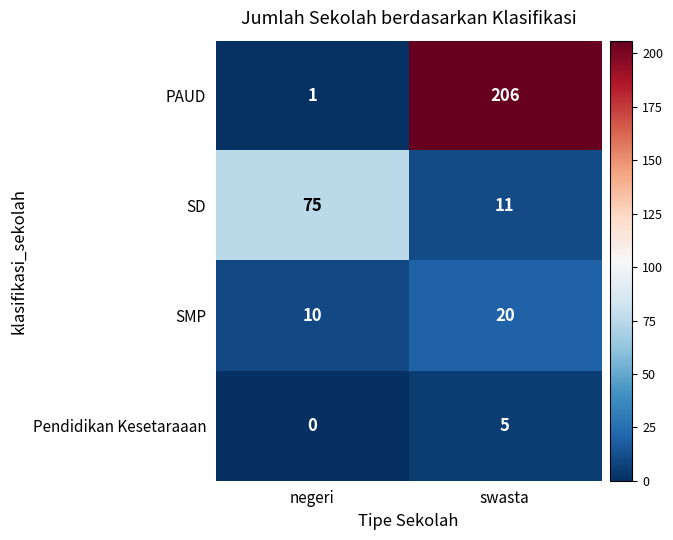

Reading left to right, list all the values displayed in this chart.

PAUD: negeri=1	swasta=206
SD: negeri=75	swasta=11
SMP: negeri=10	swasta=20
Pendidikan Kesetaraaan: negeri=0	swasta=5